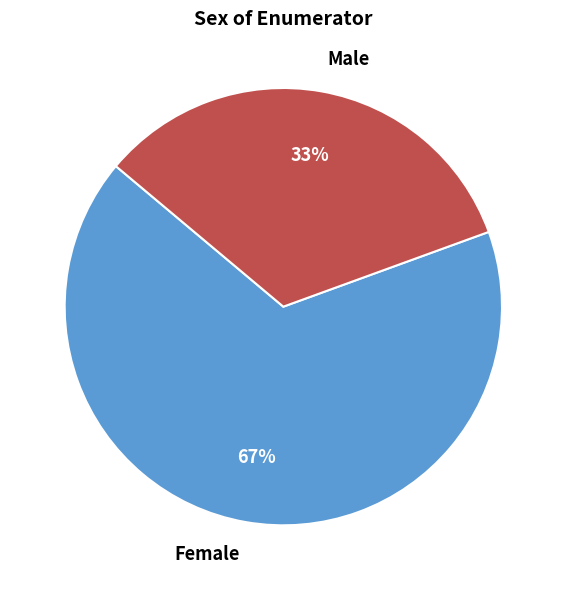

How many segments does this pie chart have?

2